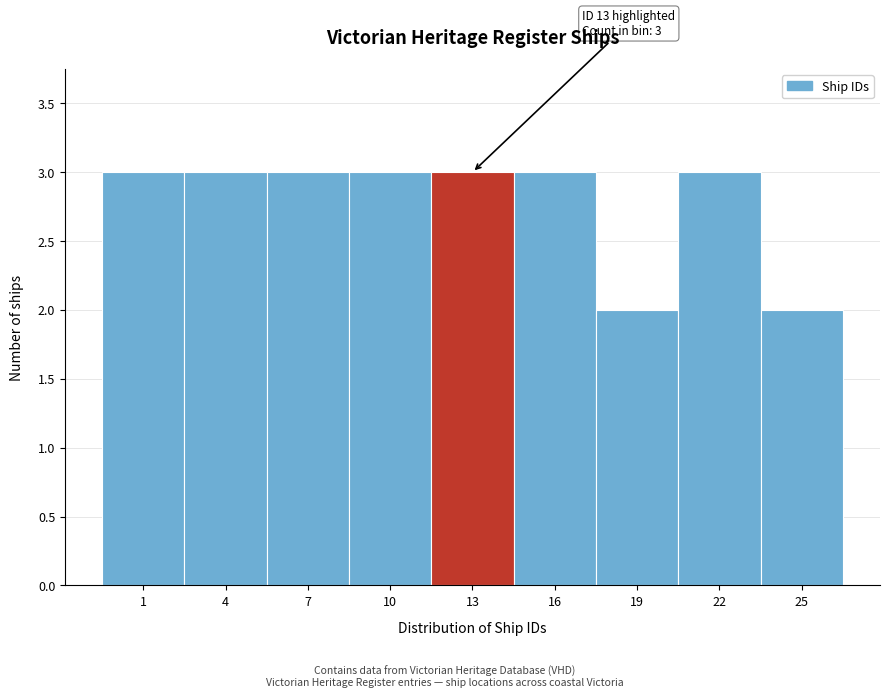

Reading left to right, list all the values displayed in this chart.

3	3	3	3	3	3	2	3	2